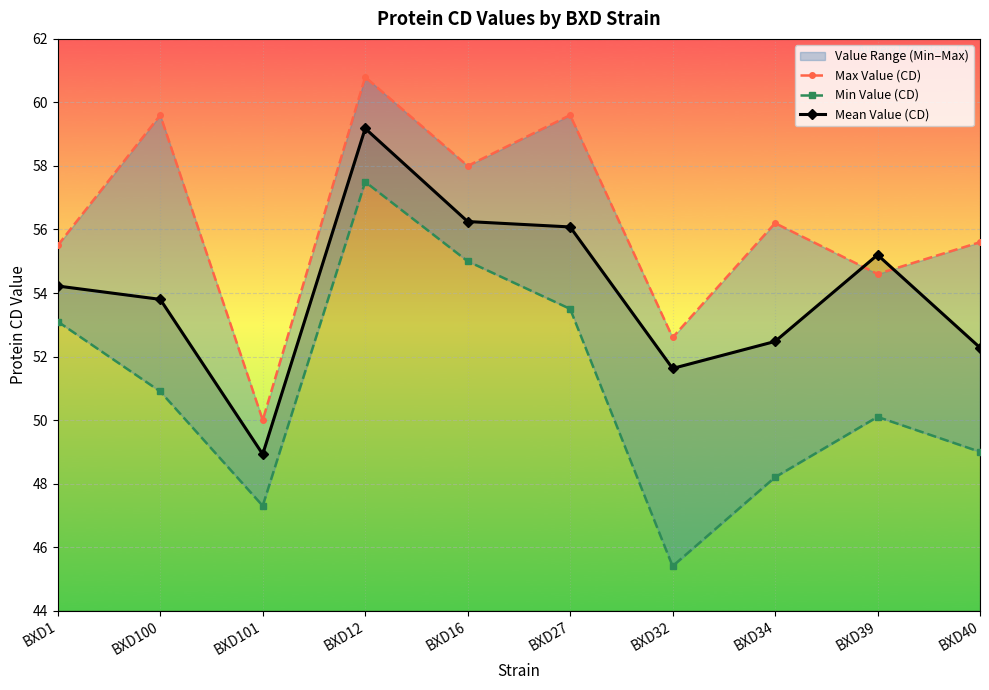

How many lines are shown in the chart?

3